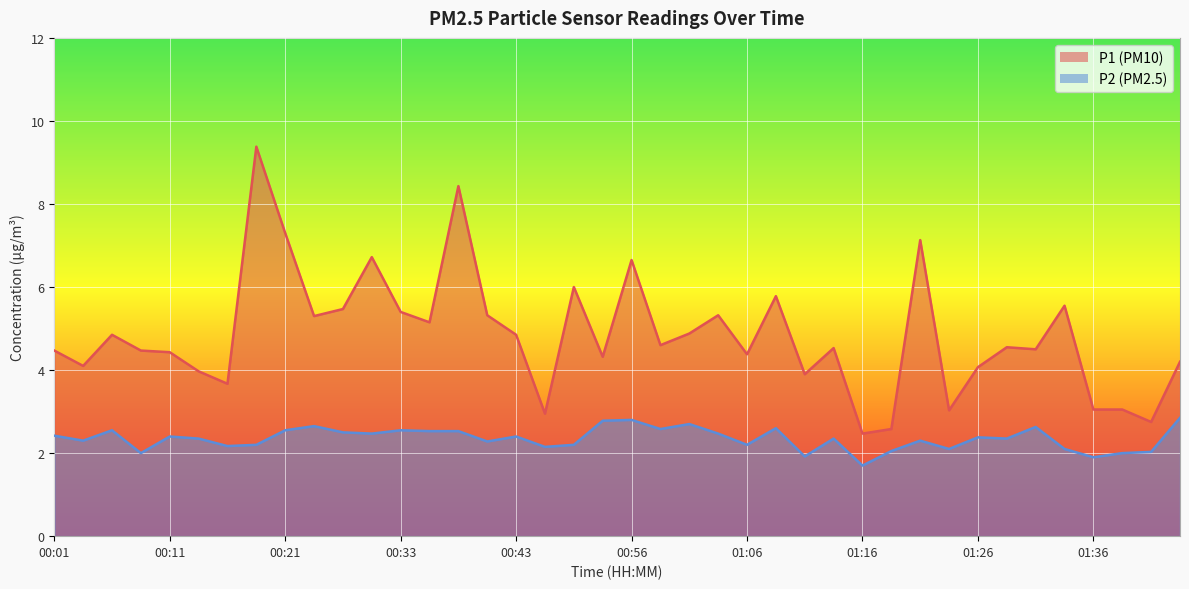

How many data points does each series have?

40